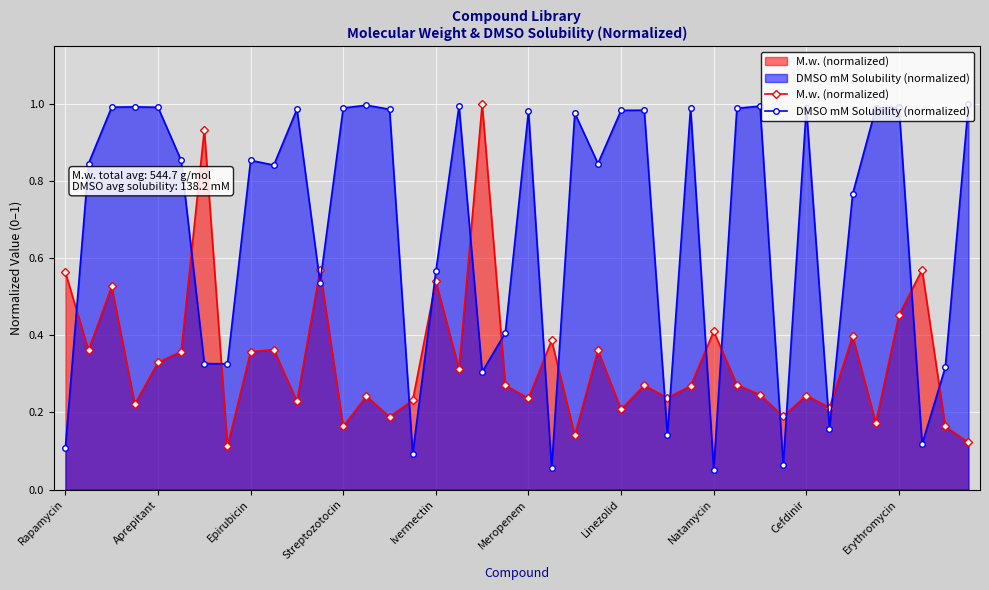

Is it true that M.w. (normalized) equals 0.1 at 15?

False